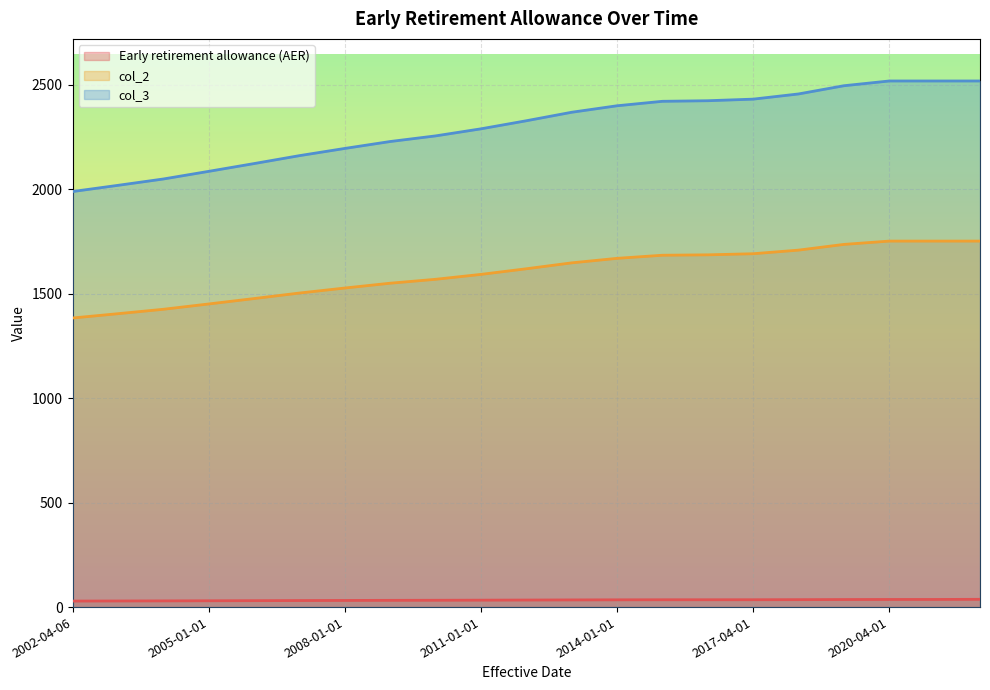

How many lines are shown in the chart?

3